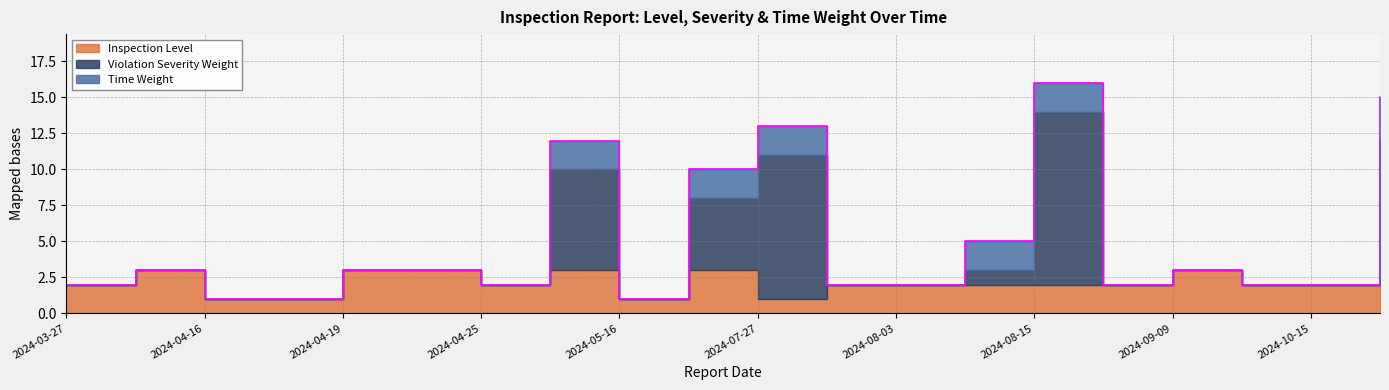

How many Time Weight values are between 0 and 2?

19